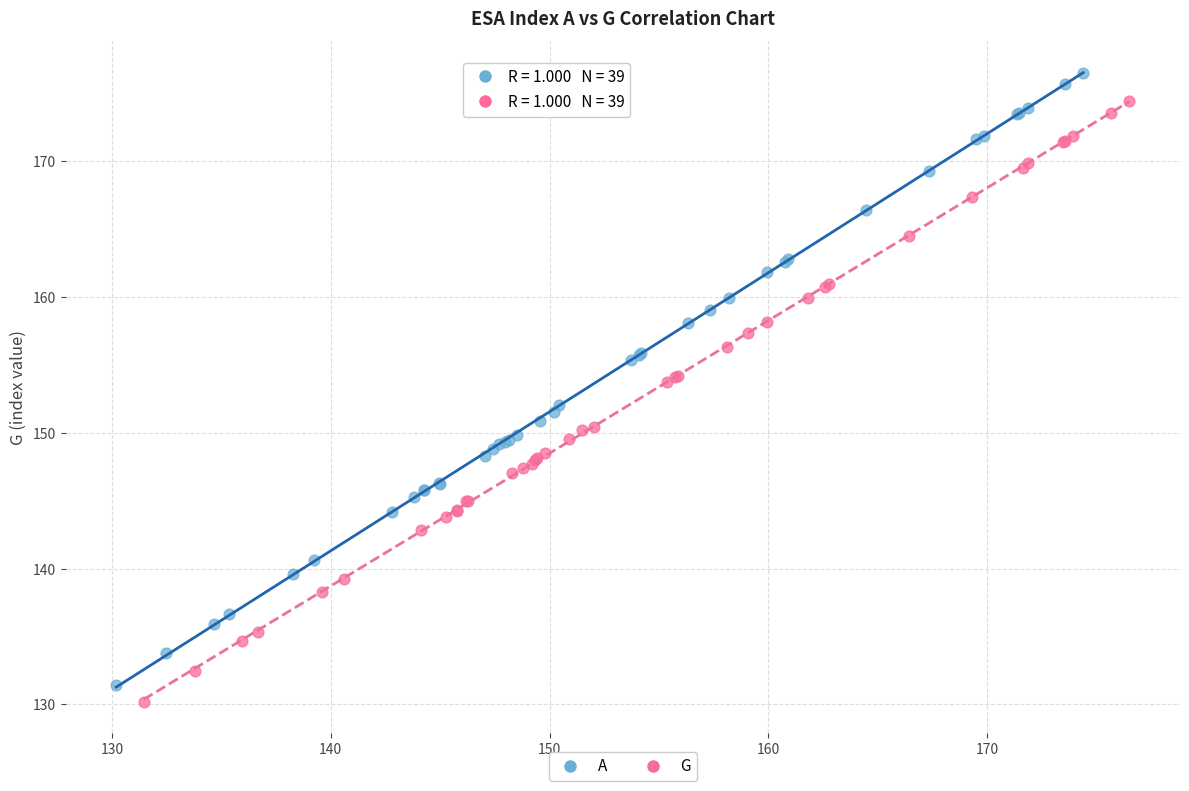

Which series reaches the minimum Y coordinate?

G